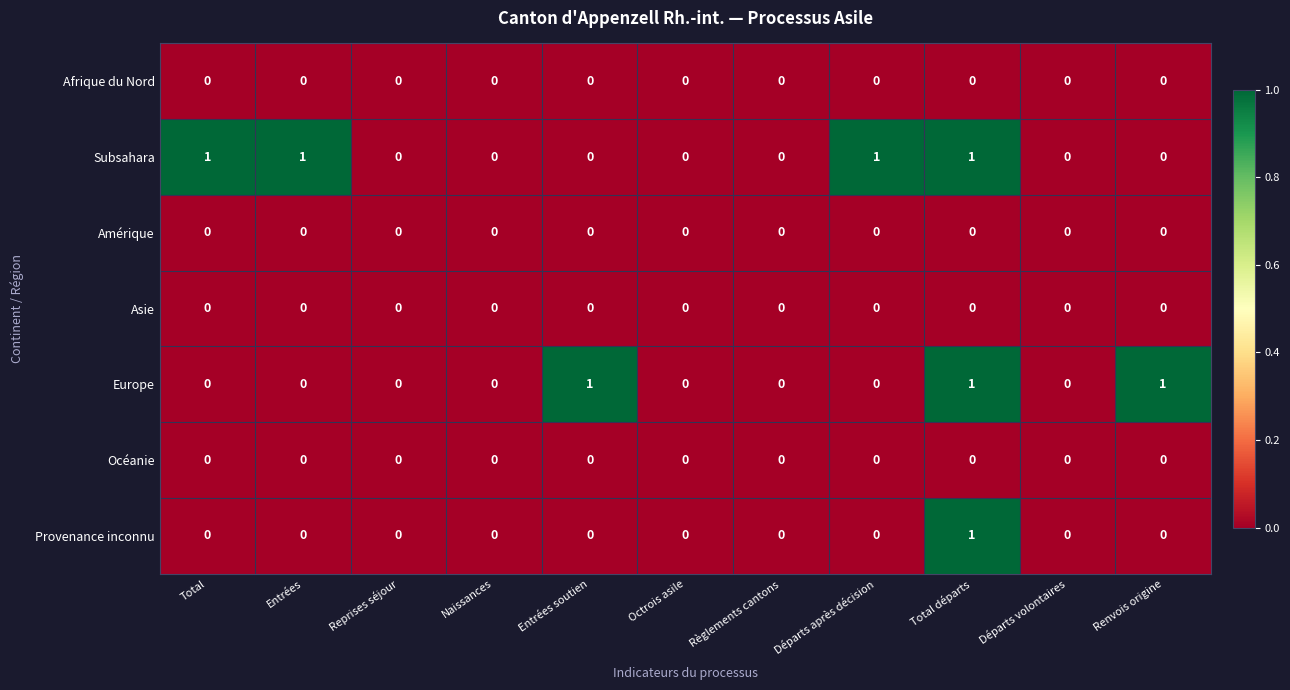

Count the number of data series in this chart.

7